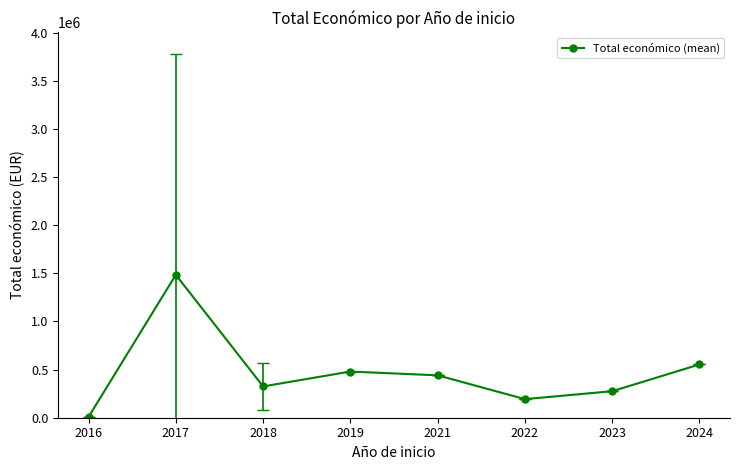

List the labels in order of value, smallest first.

2016, 2022, 2023, 2018, 2021, 2019, 2024, 2017